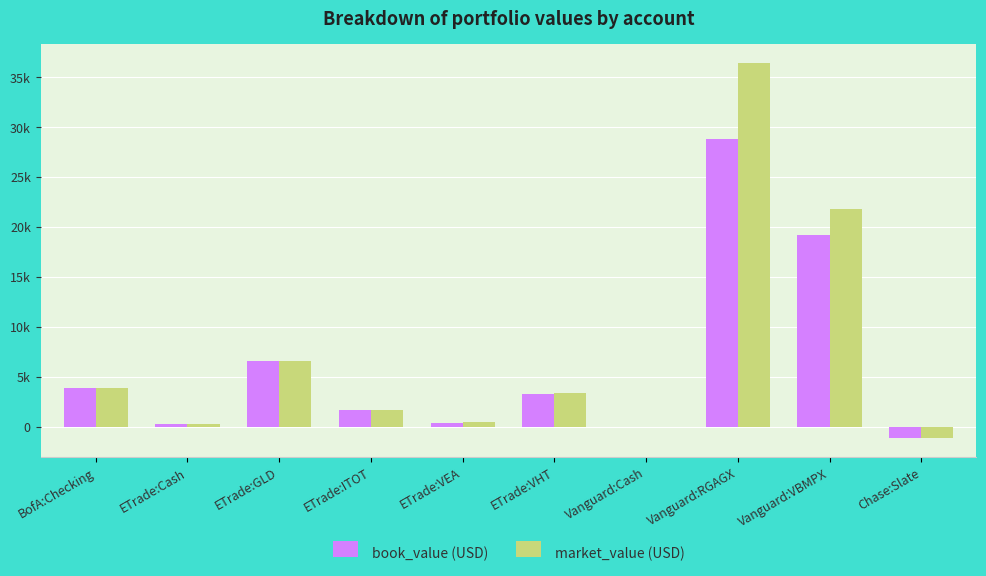

Are the bars grouped side by side (vs. stacked)?

Yes